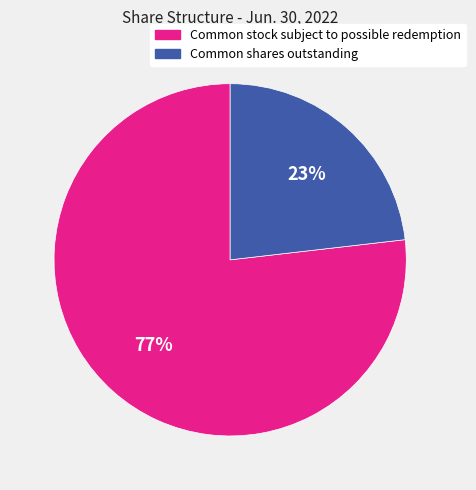

Do Common stock subject to possible redemption and Common shares outstanding together represent more than half of the pie?

Yes